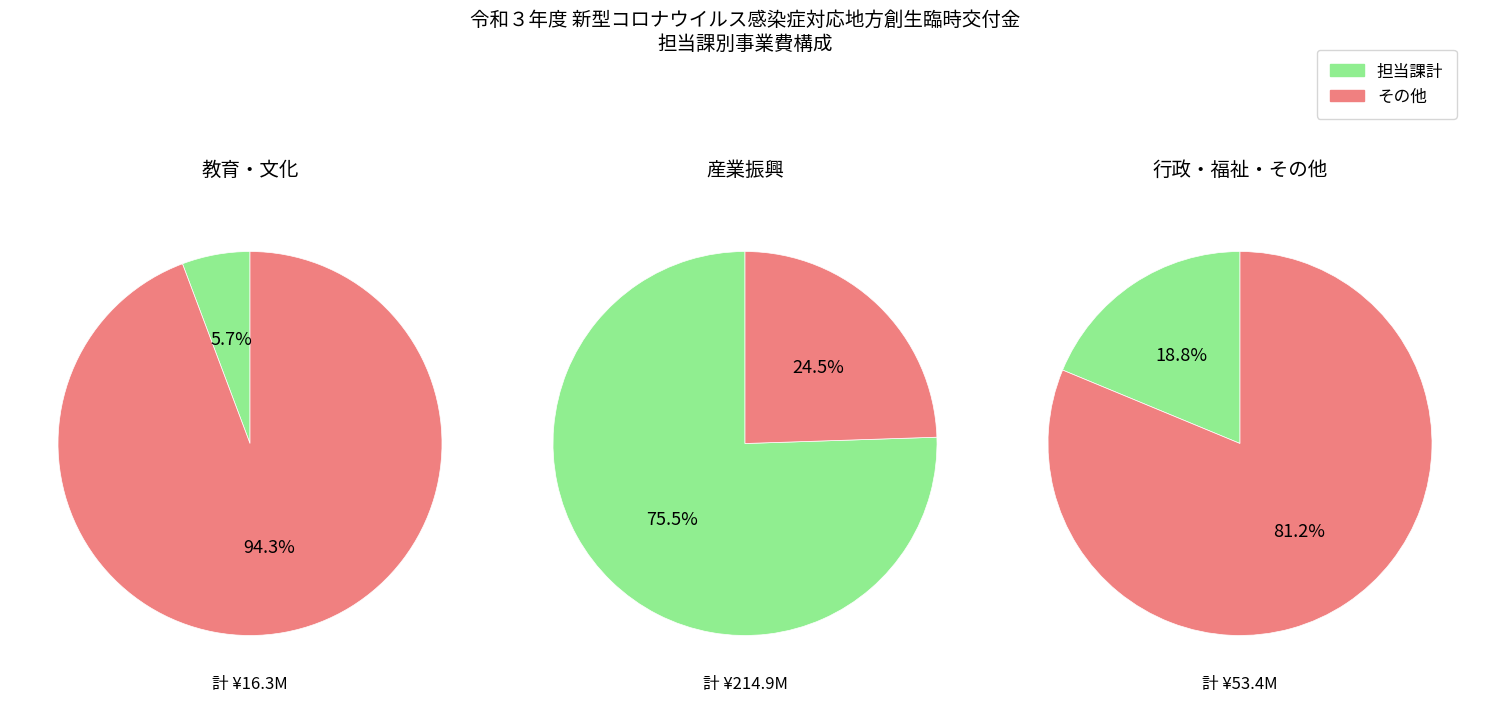

True or false: 22 accounts for 13% of the total.

False